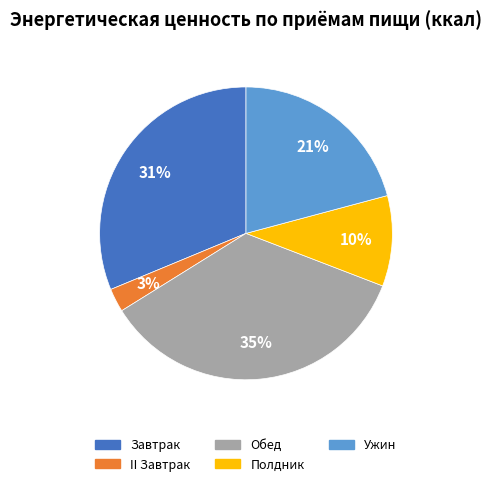

Between Обед and Полдник, which is larger?

Обед